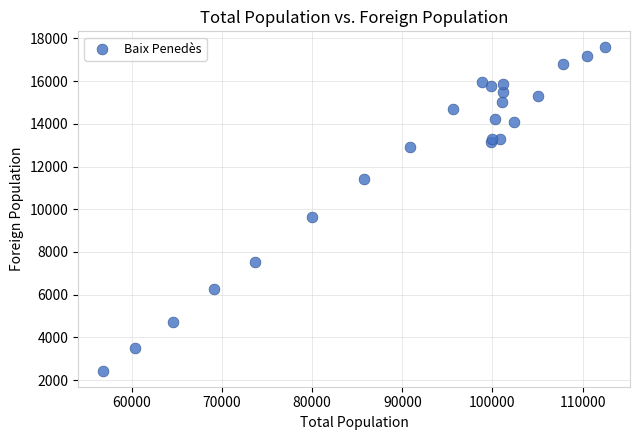

What Y value in the scatter plot is closest to 10012?

9654